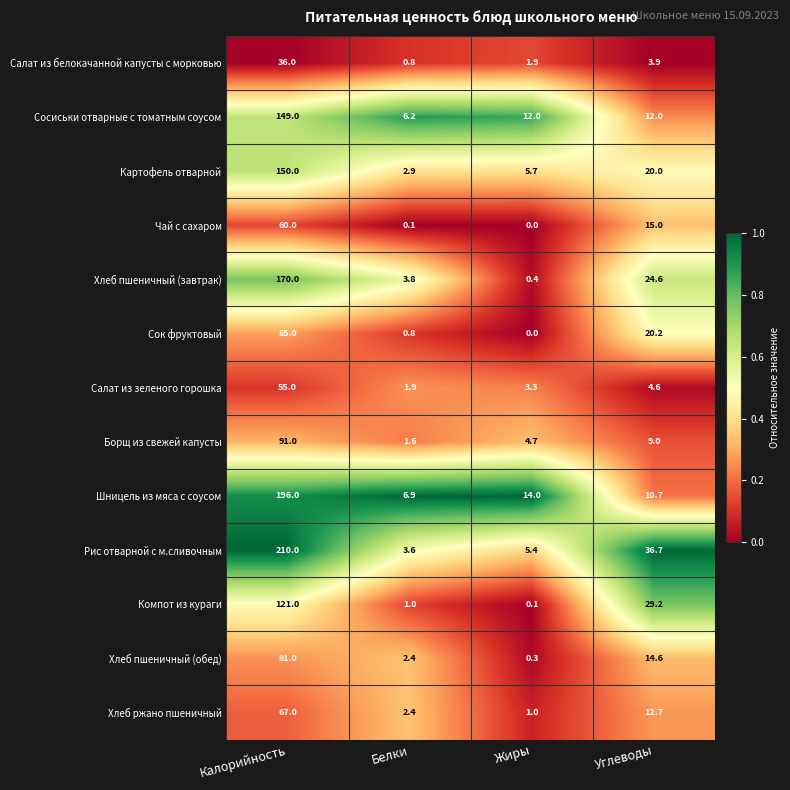

What is the average value of the Компот из кураги series?

37.8